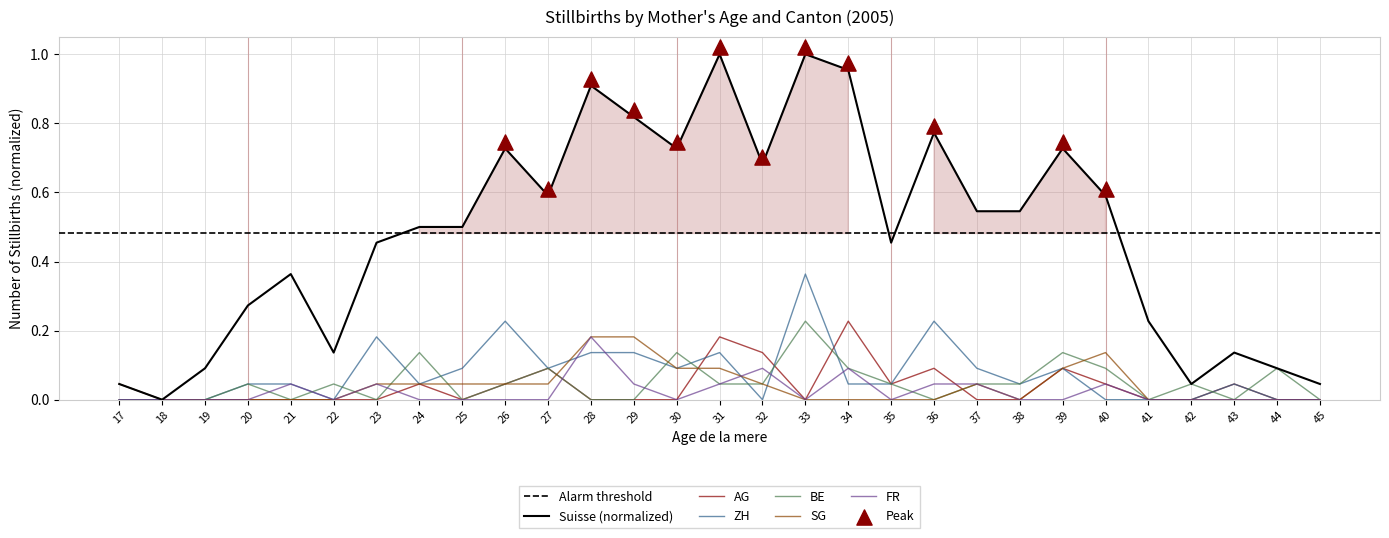

Which series has the largest total across all categories?

Suisse